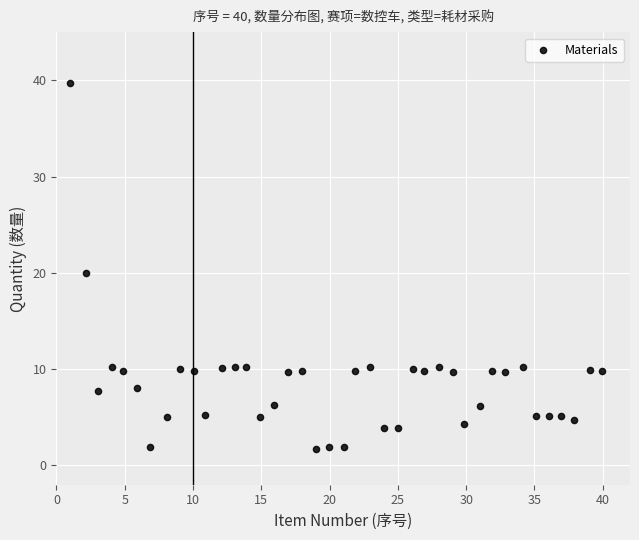

What is the range of X values (max minus min)?

39.0